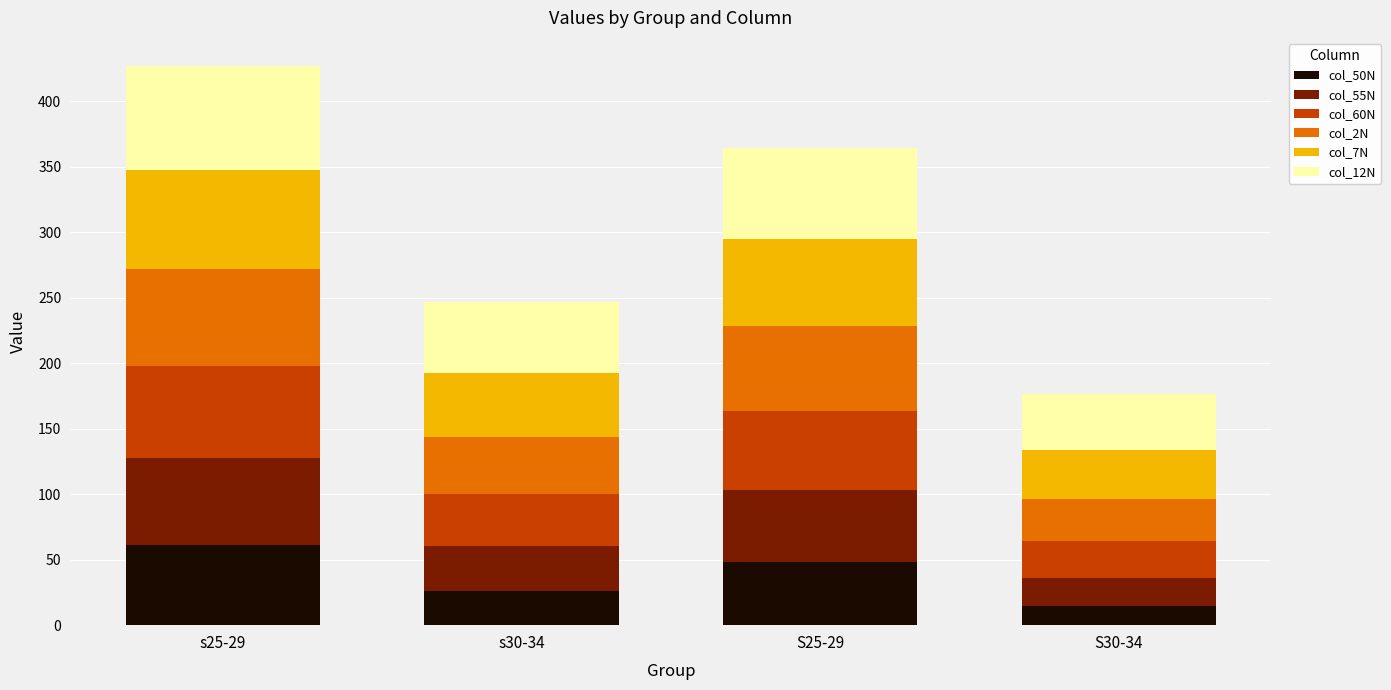

At which label does col_50N reach its peak?

s25-29